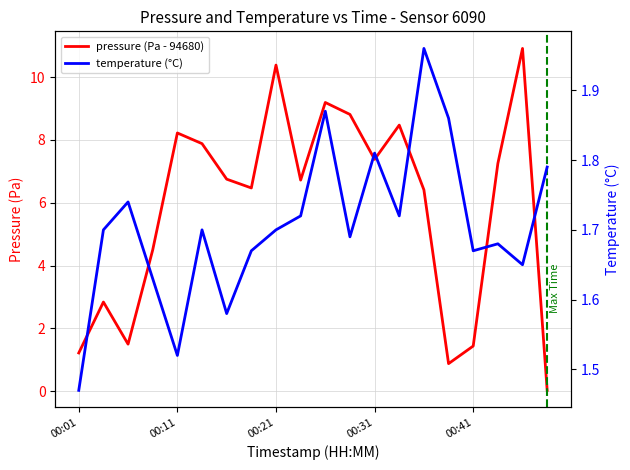

What is the highest value of the temperature (°C) series?

2.0